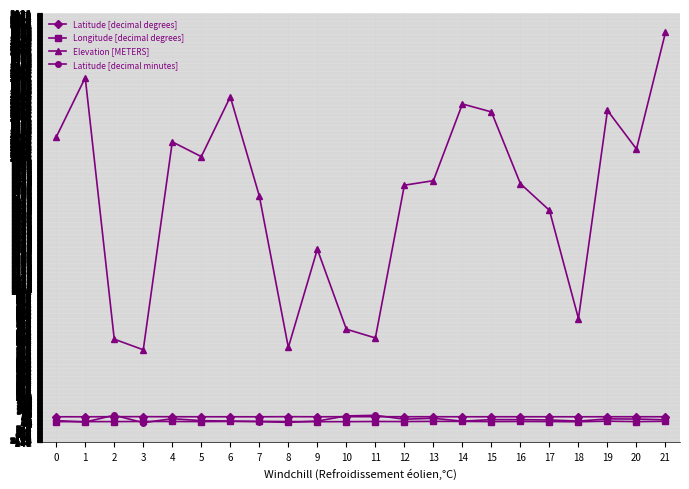

Where is the first local maximum for Elevation [METERS]?

1